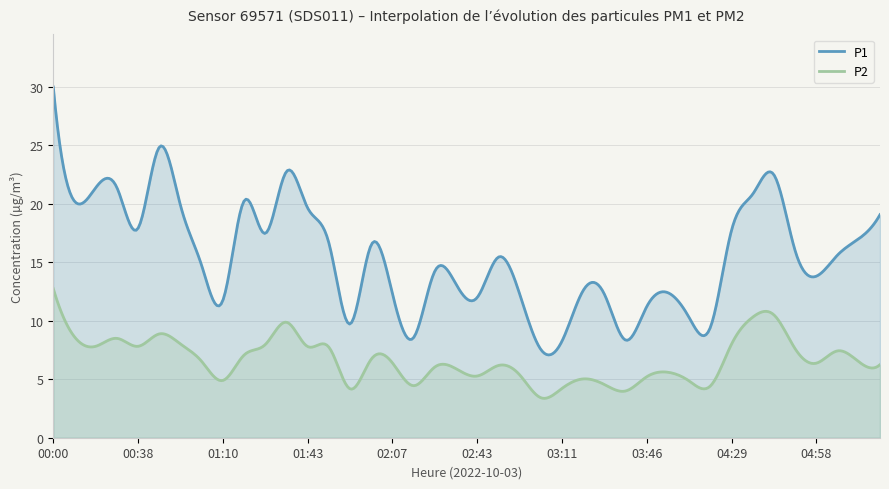

What are all the series names shown in the legend?

P1, P2